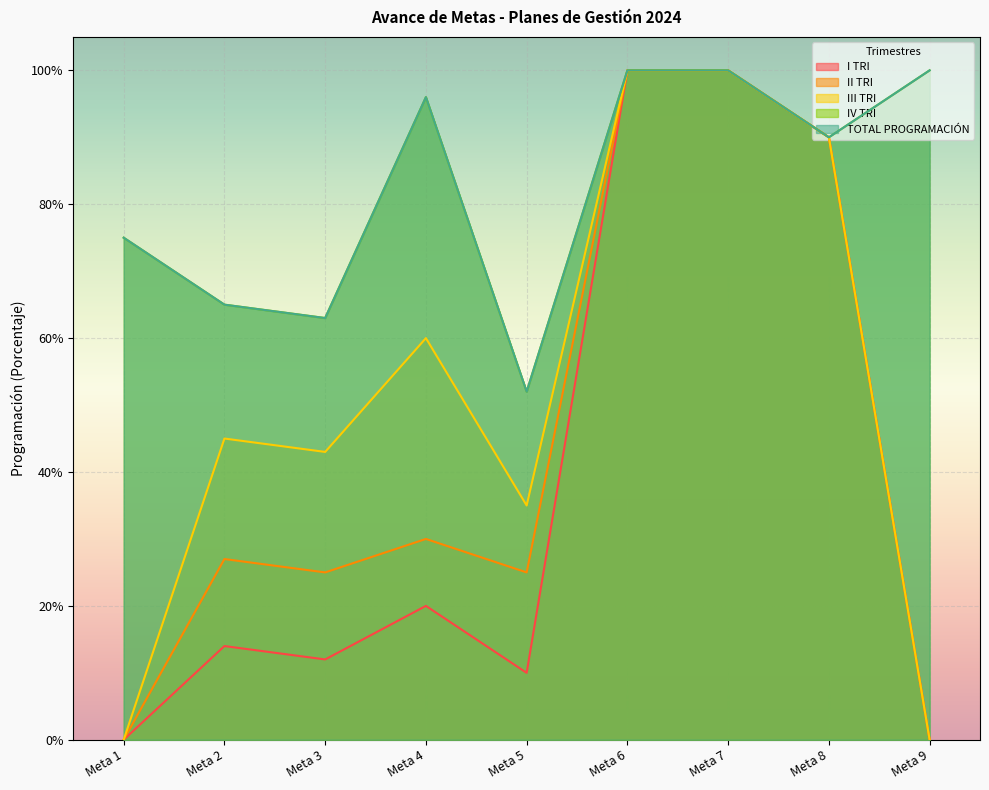

At which category does the chart reach its peak across all series?

Meta 6